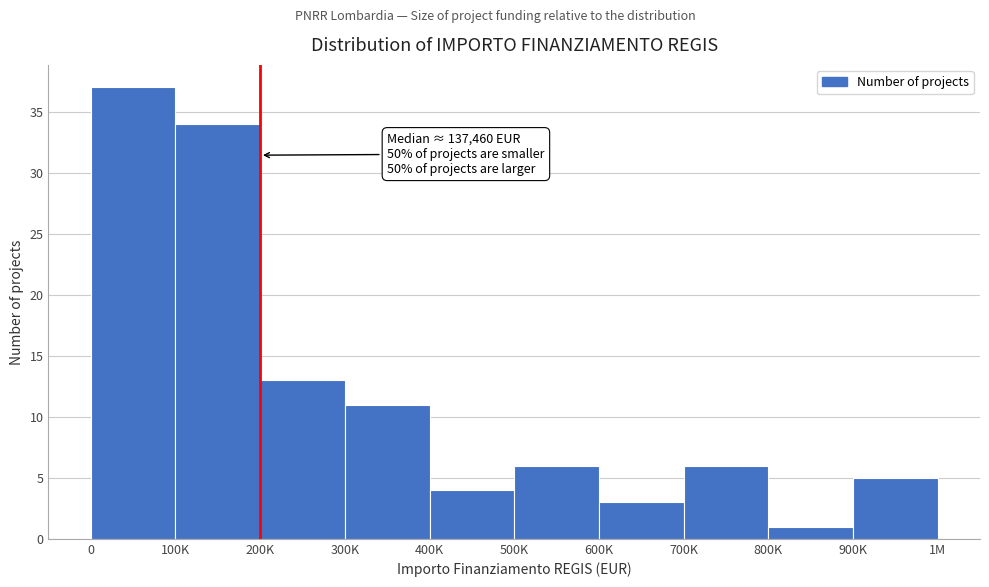

Reading left to right, what are all the values shown in this chart?

0=37	100K=34	200K=13	300K=11	400K=4	500K=6	600K=3	700K=6	800K=1	900K=5